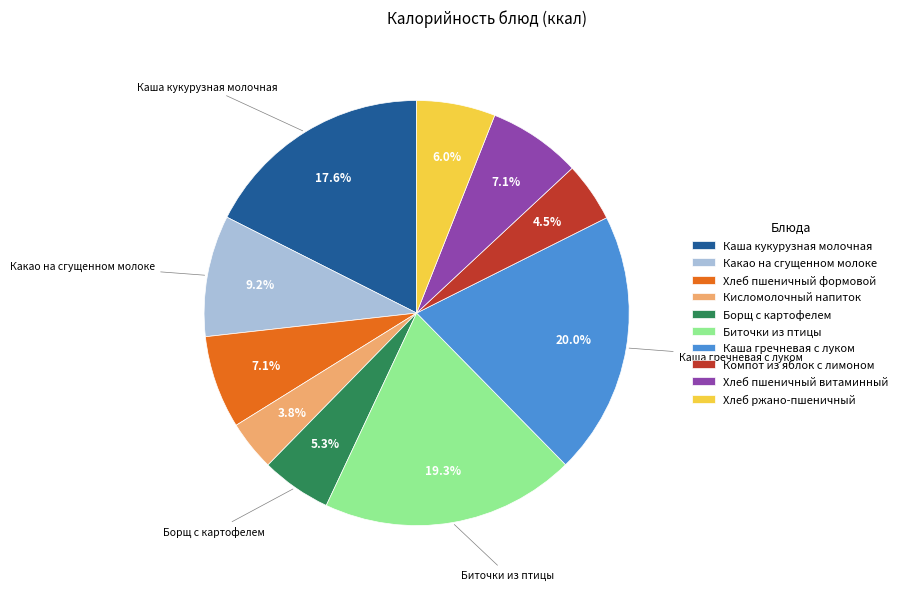

Which slice is the smallest?

Кисломолочный напиток